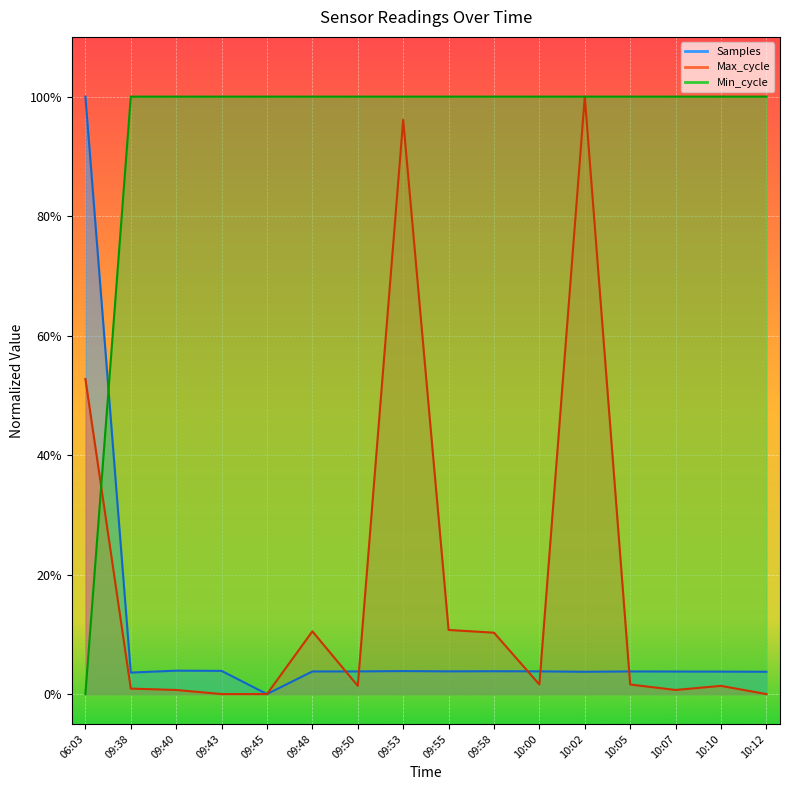

What is the maximum value shown in the chart?

1.0